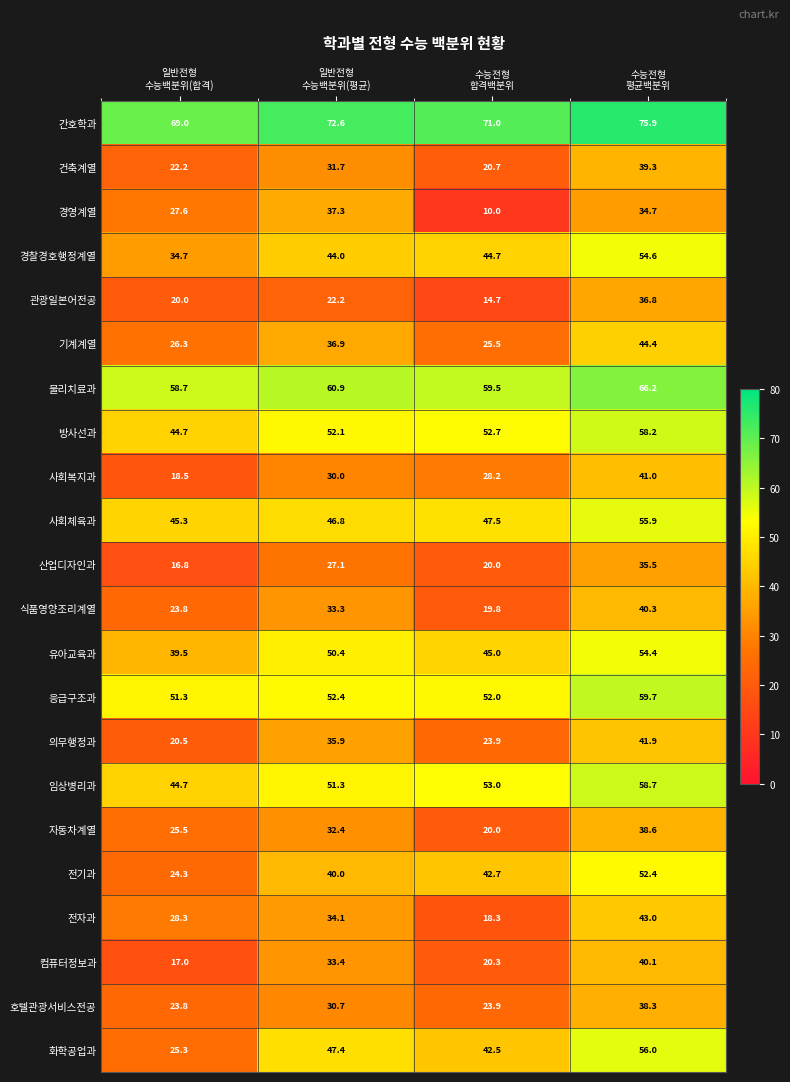

Count the number of categories in the chart.

4